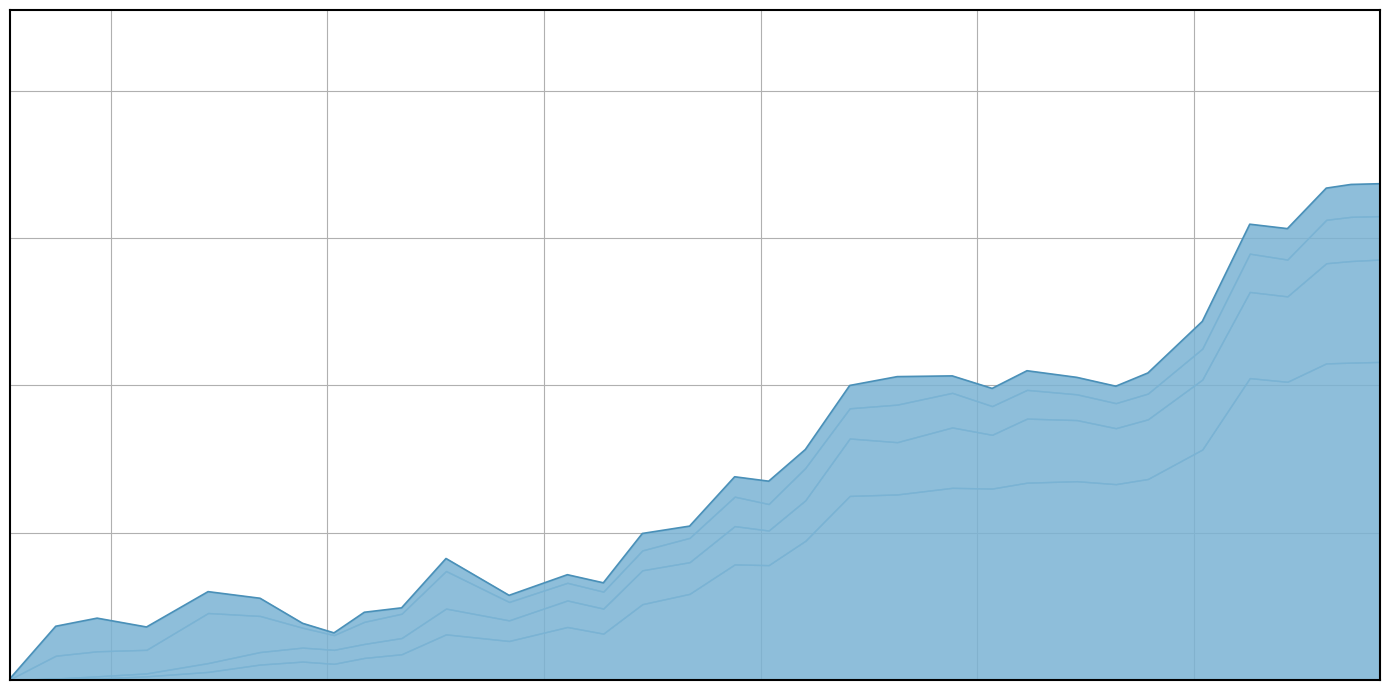

True or false: Palaeoptera has a value of 16 at 13.

False